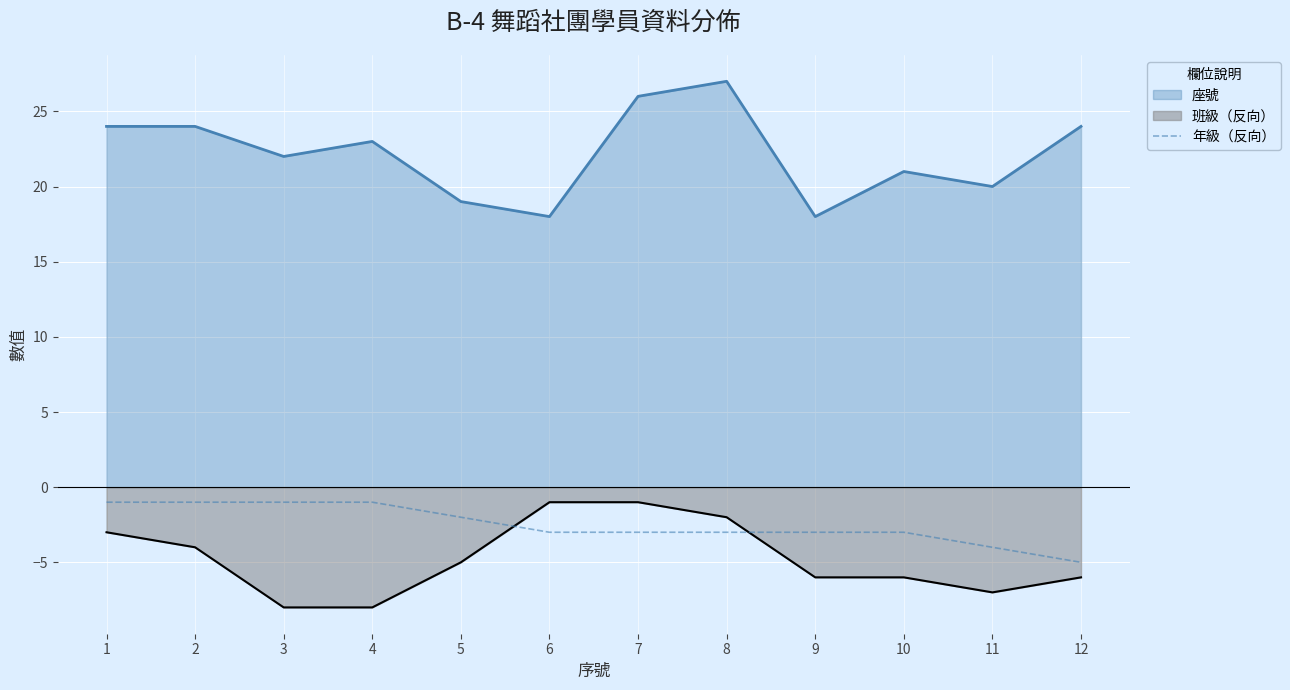

Which category has the highest value across all series?

8